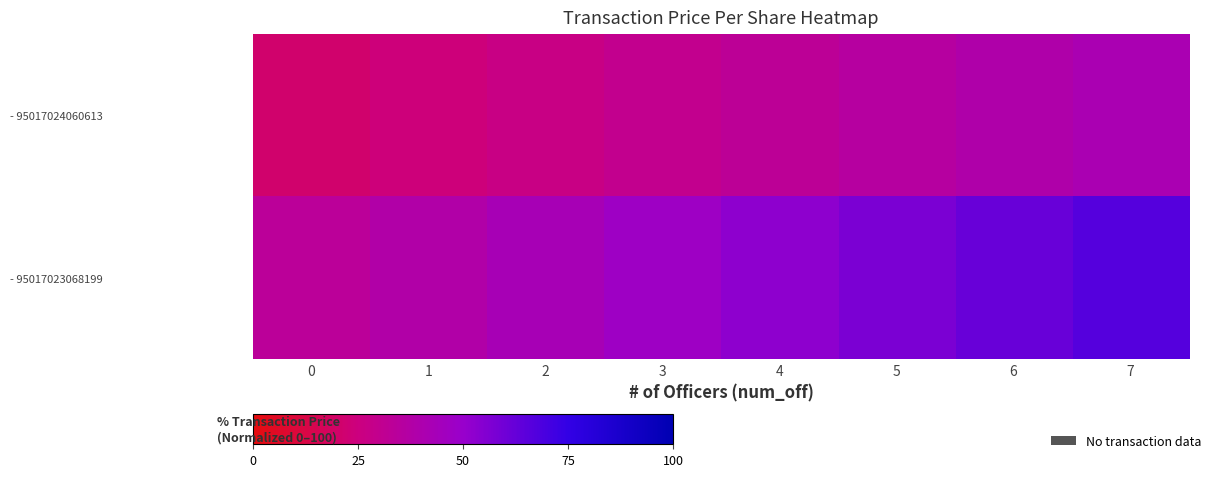

Which series has the largest total across all categories?

- 95017023068199